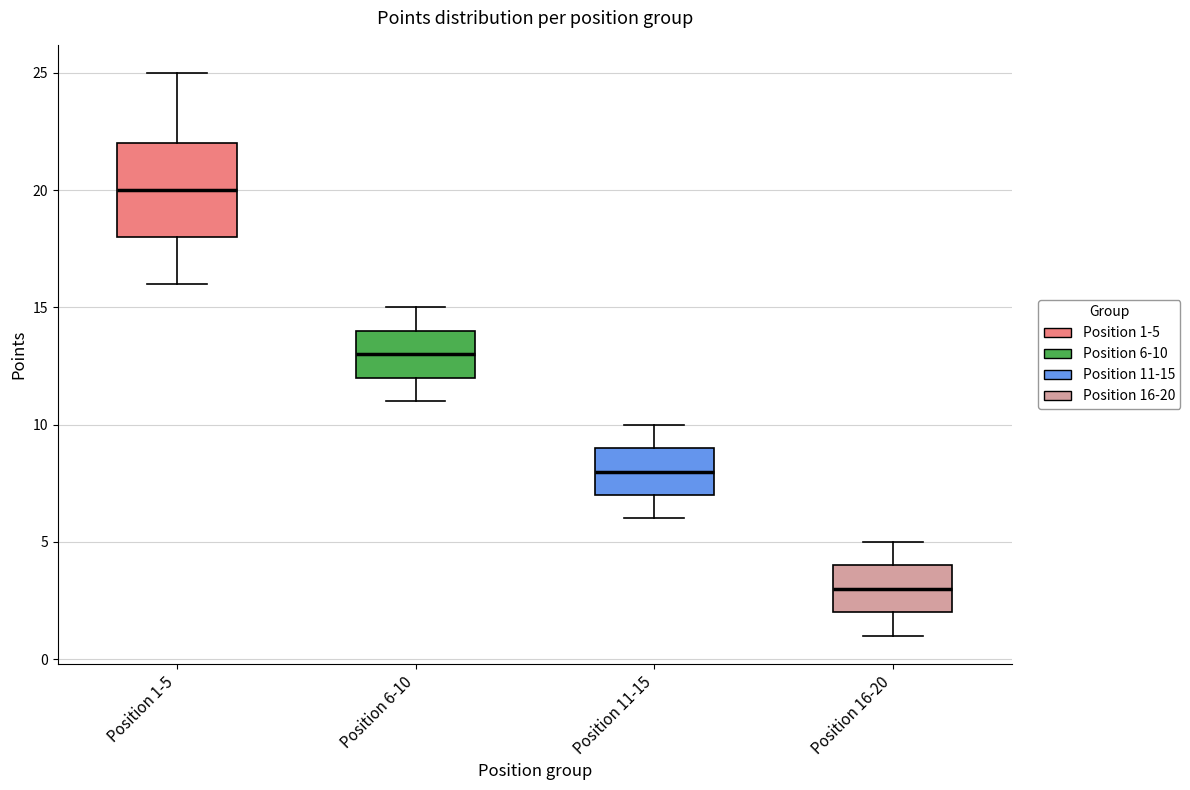

Which box is the tallest, from its lower edge to its upper edge?

Position 1-5